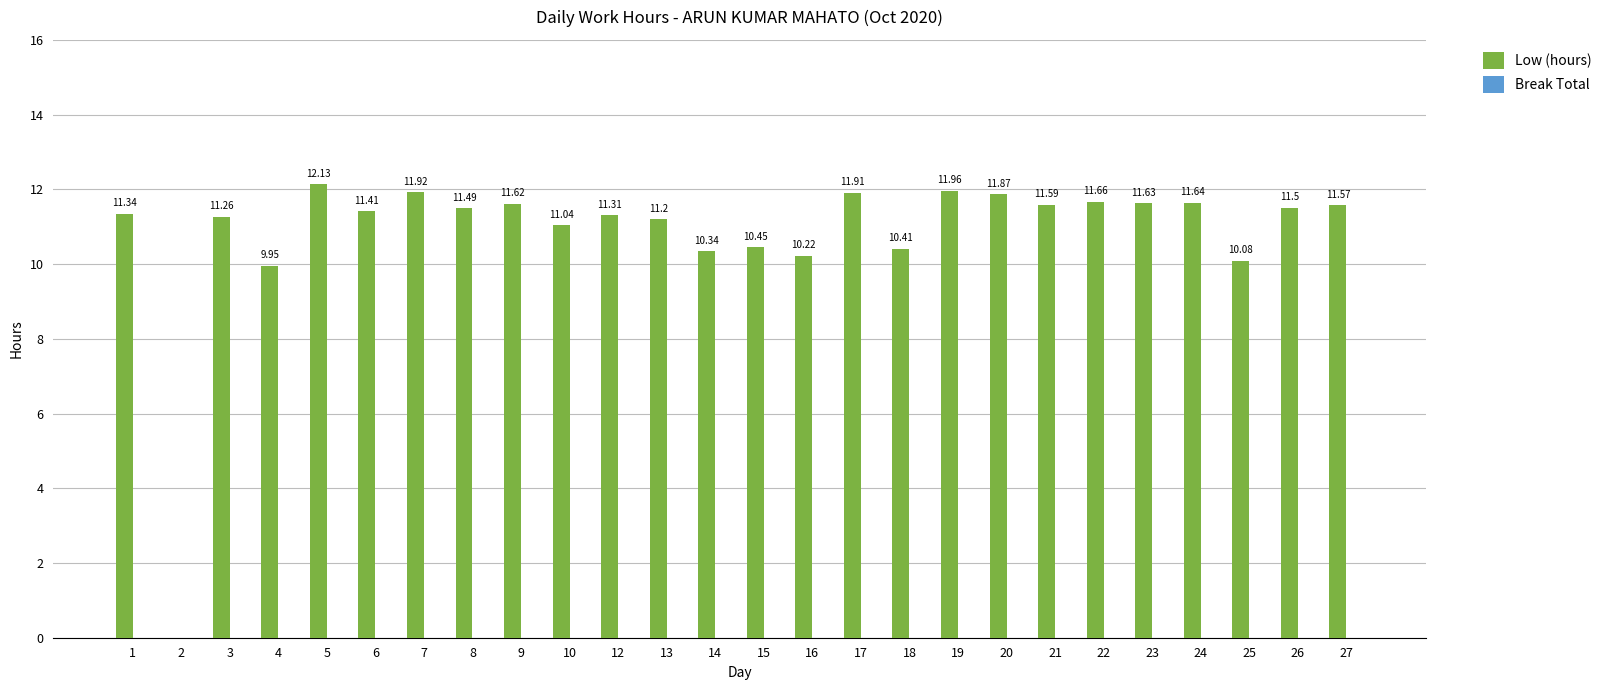

What is the sum of the values at 17 and 3?

23.2